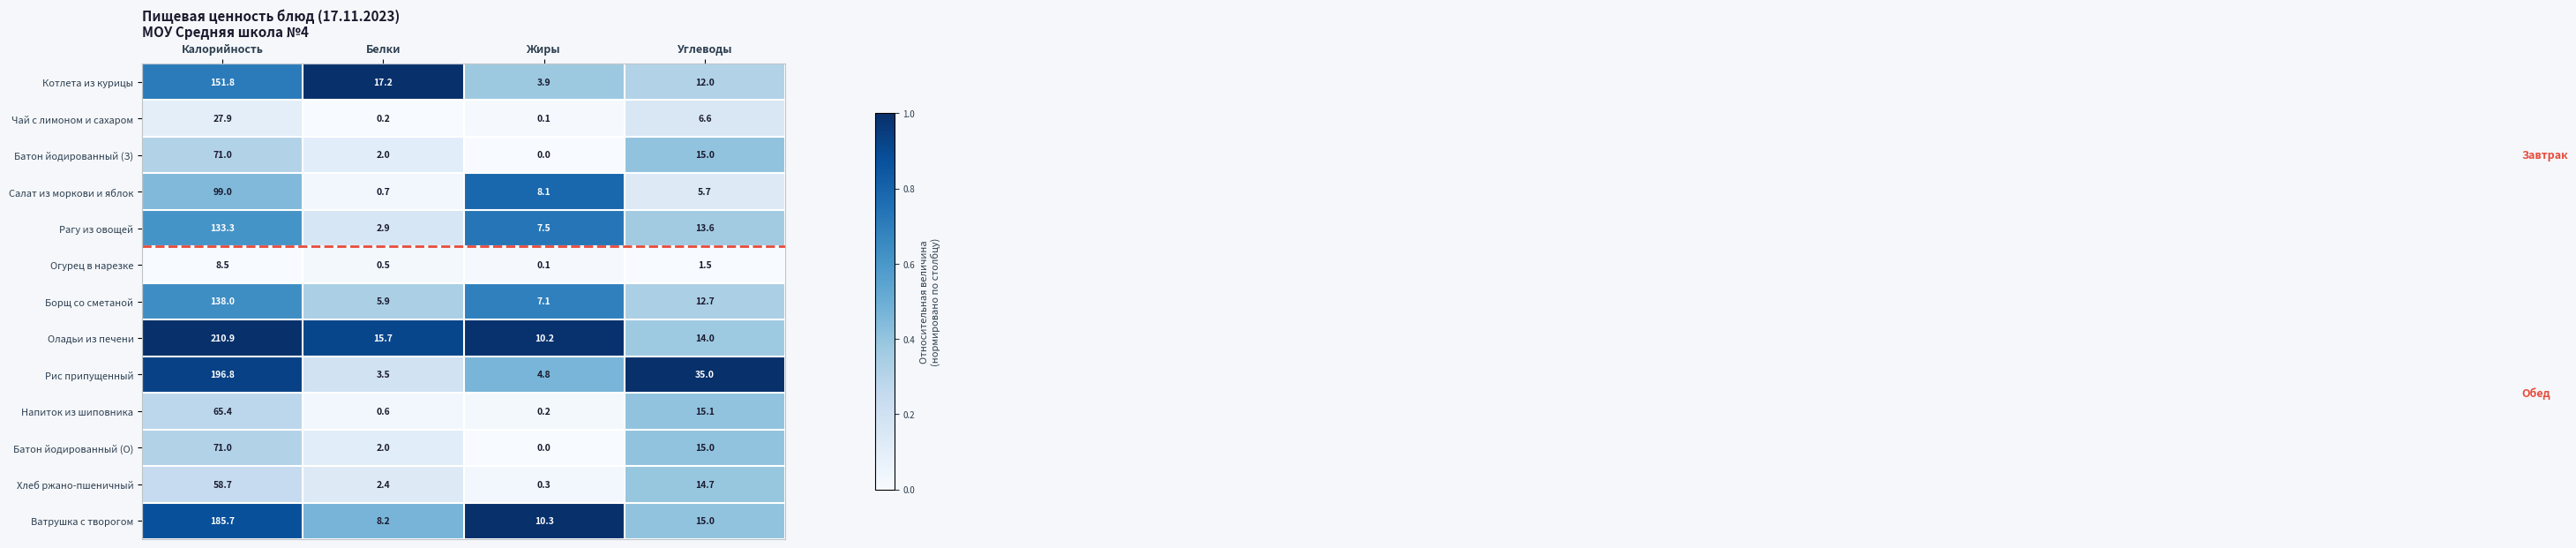

What is the difference between the Огурец в нарезке values at Жиры and Белки?

0.4